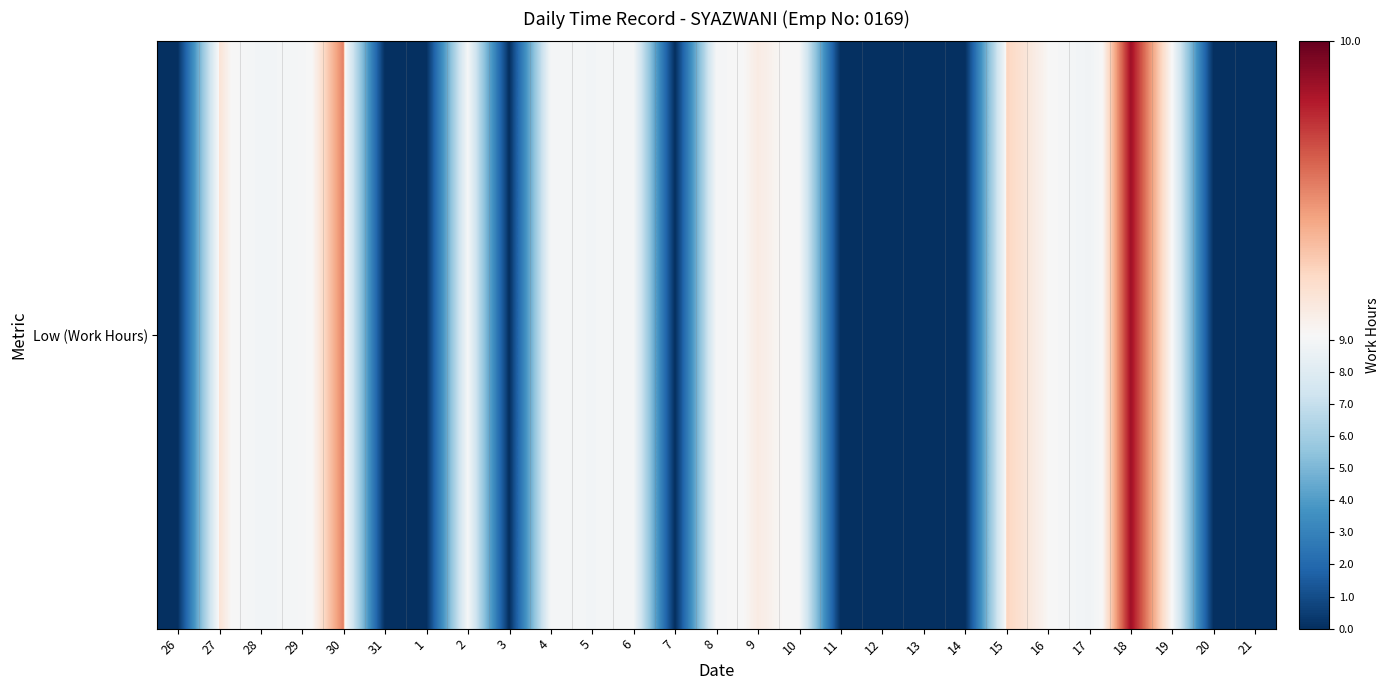

Rank the categories by value from lowest to highest.

26, 31, 1, 3, 7, 11, 12, 13, 14, 20, 21, 17, 28, 5, 4, 6, 29, 8, 2, 10, 19, 16, 9, 27, 15, 30, 18